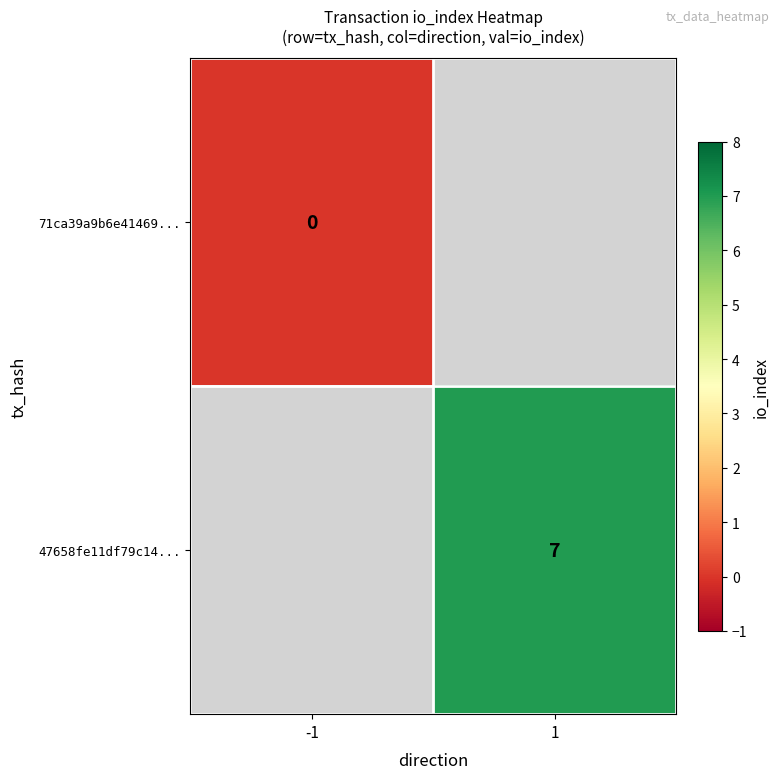

At how many categories does at least one series exceed 3?

1